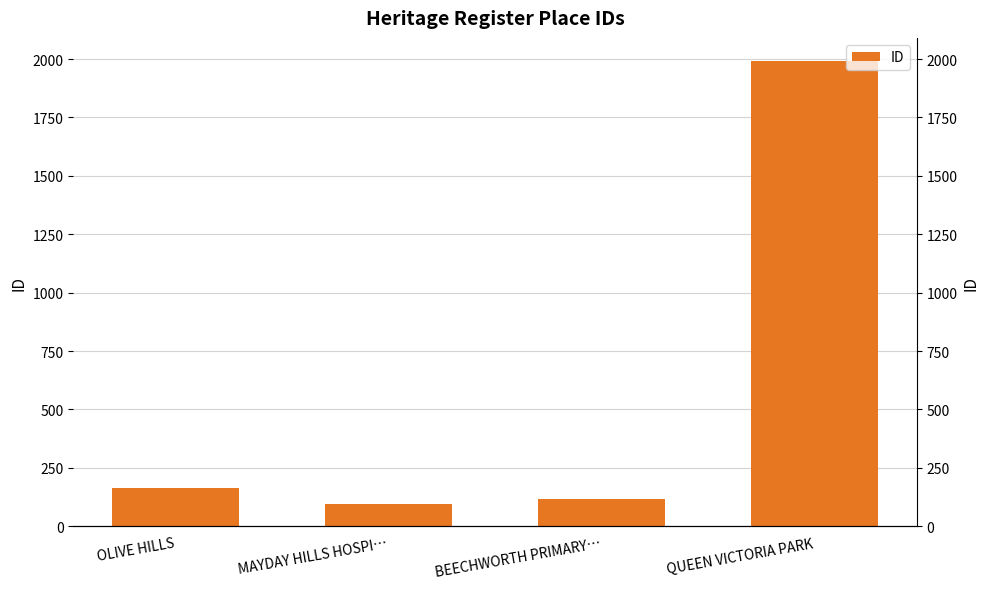

Reading right to left, what are all the values shown in this chart?

QUEEN VICTORIA PARK=1991	BEECHWORTH PRIMARY…=115	MAYDAY HILLS HOSPI…=96	OLIVE HILLS=166